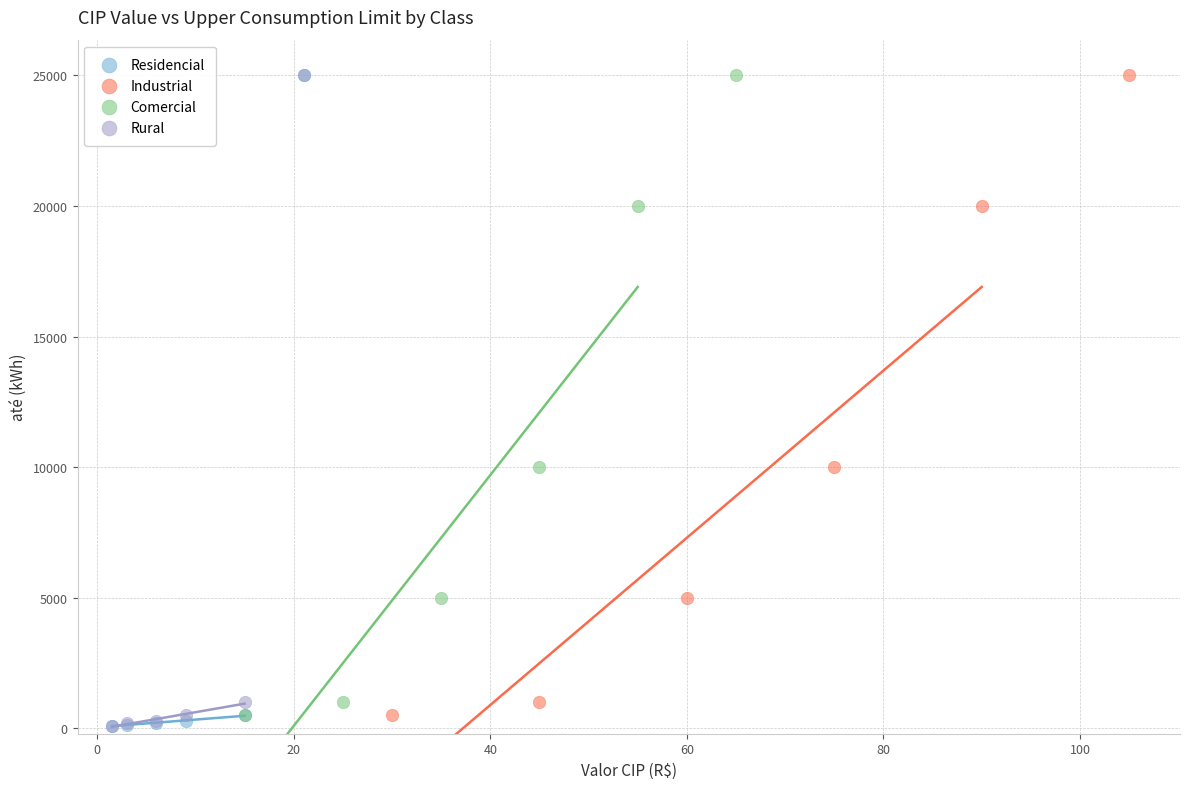

What are all the series names shown in the legend?

Residencial, Industrial, Comercial, Rural